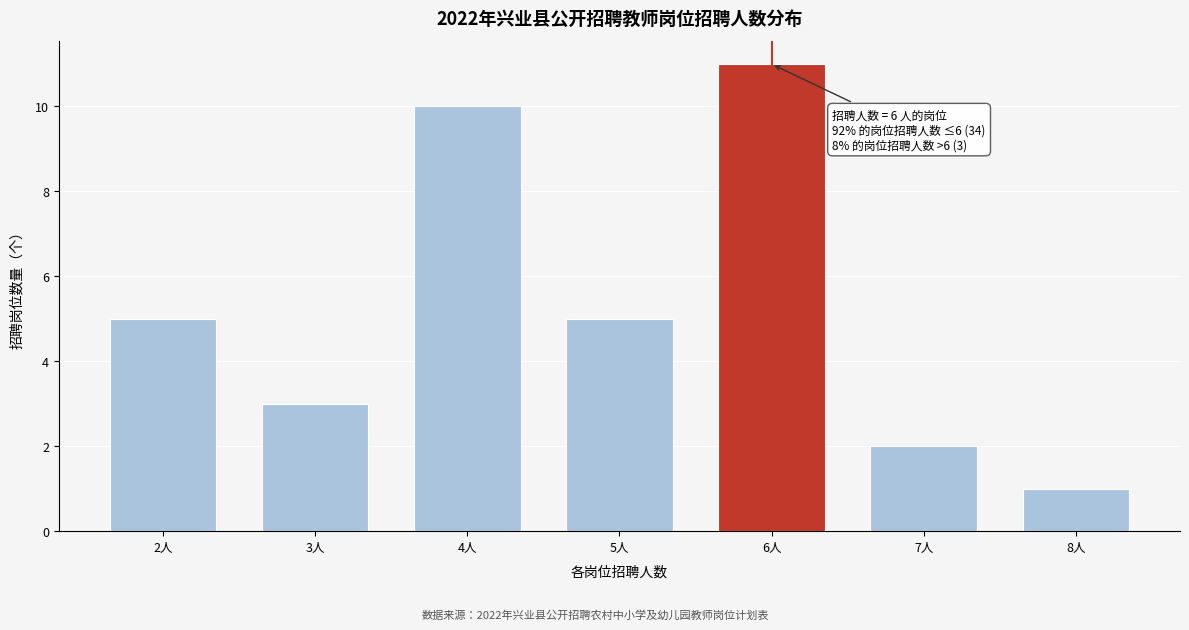

Reading left to right, transcribe all the data shown in this chart.

5	3	10	5	11	2	1